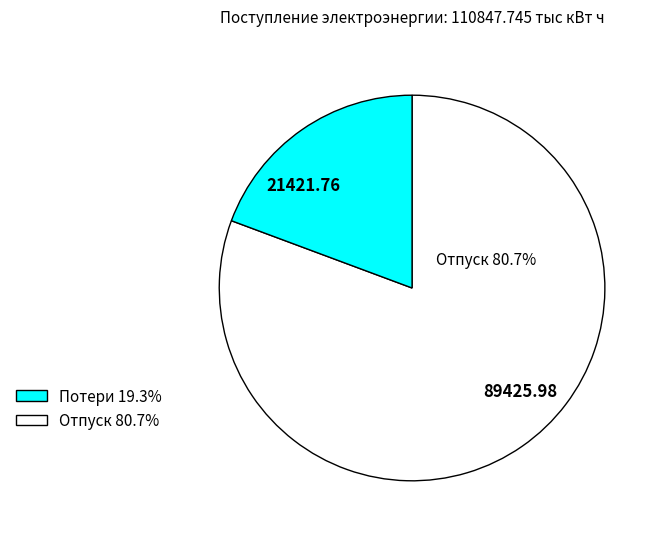

How many segments does this pie chart have?

2